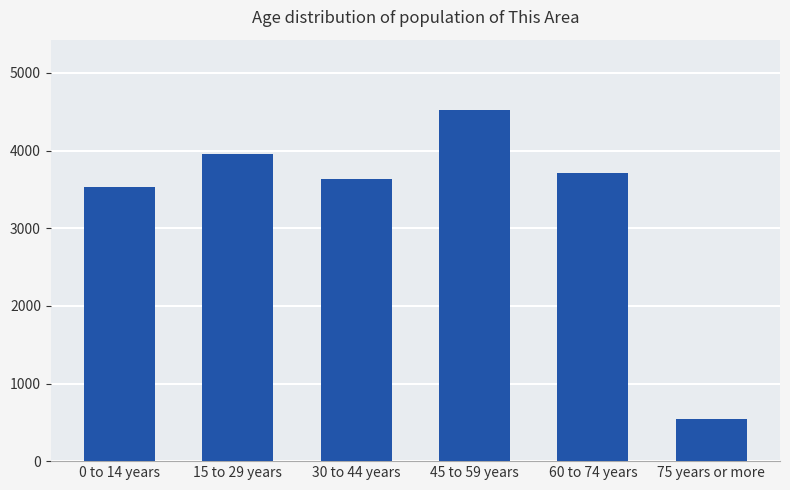

Is it true that the value at 45 to 59 years is 1748?

False